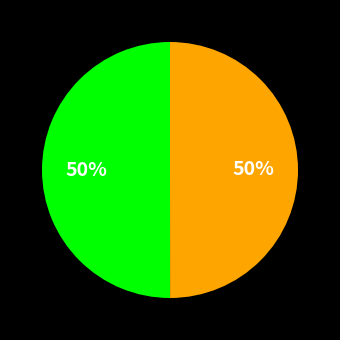

To the nearest percent, what is the average slice percentage?

50%